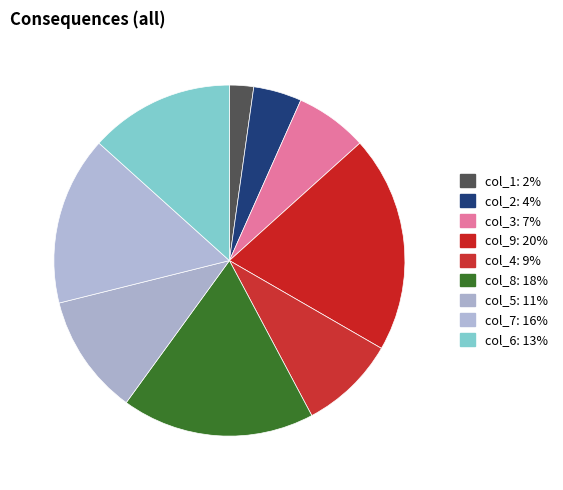

Count the number of slices in the pie.

9